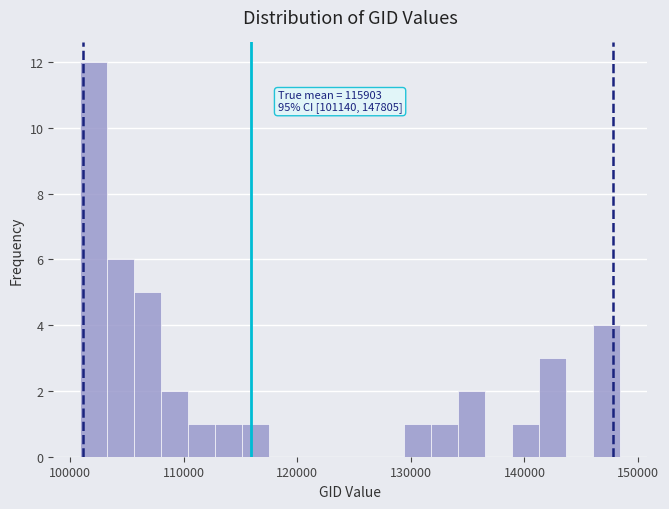

Read against the x-axis, roughly where is the centre of the tallest bar?

102000